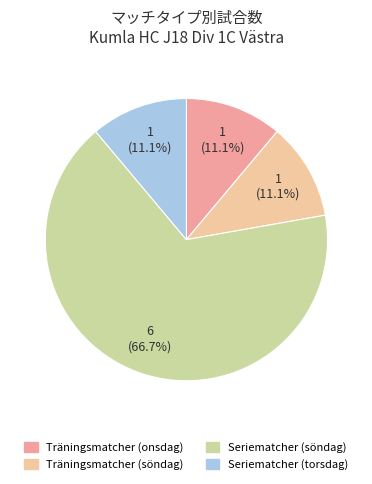

How many segments does this pie chart have?

4